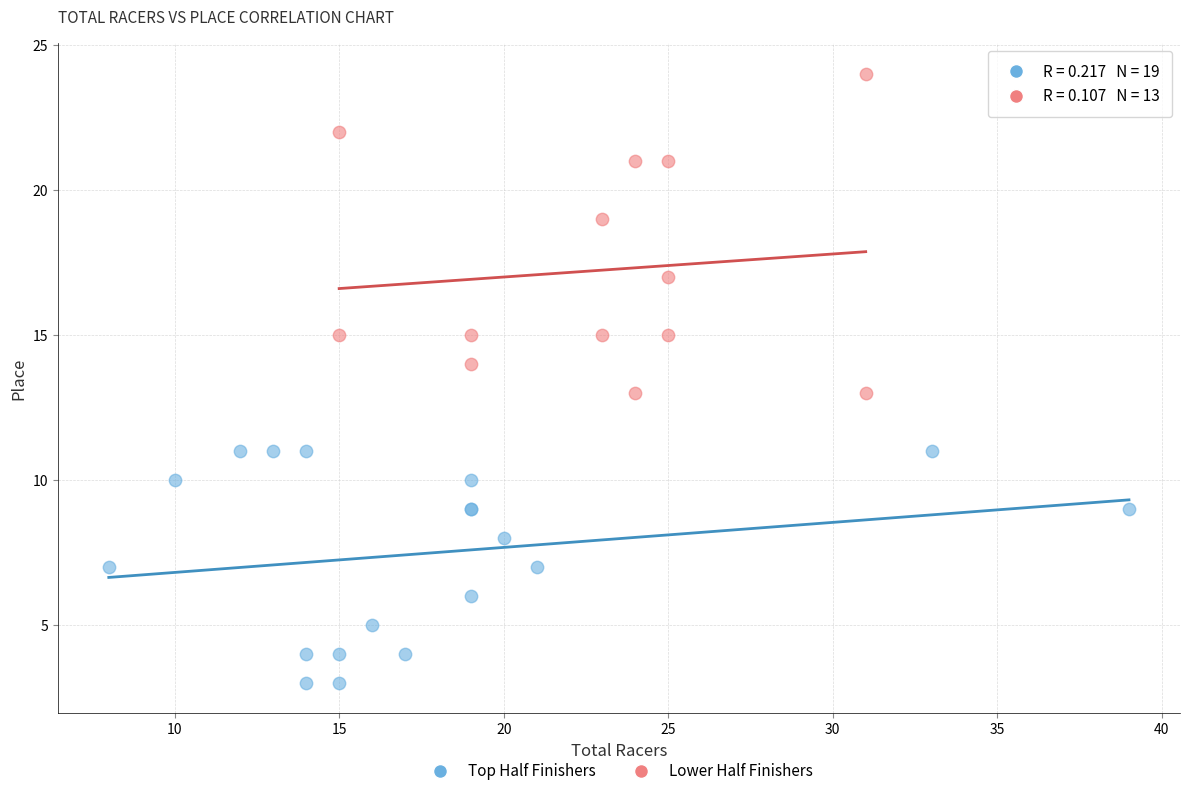

Which series contains the lowest Y value?

Top Half Finishers